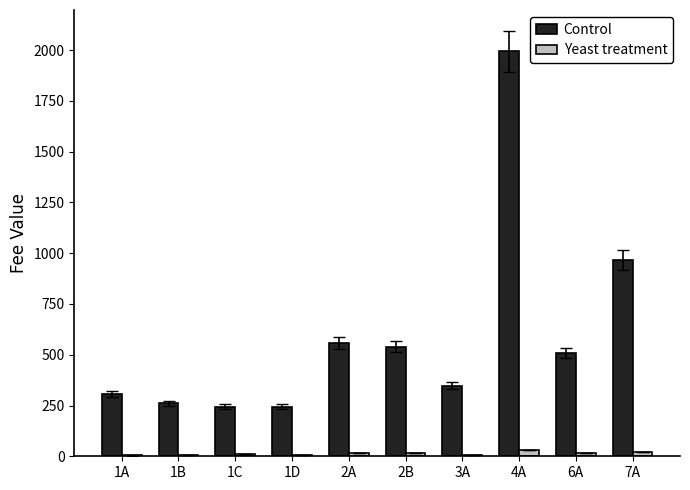

What is the greatest value displayed?

1993